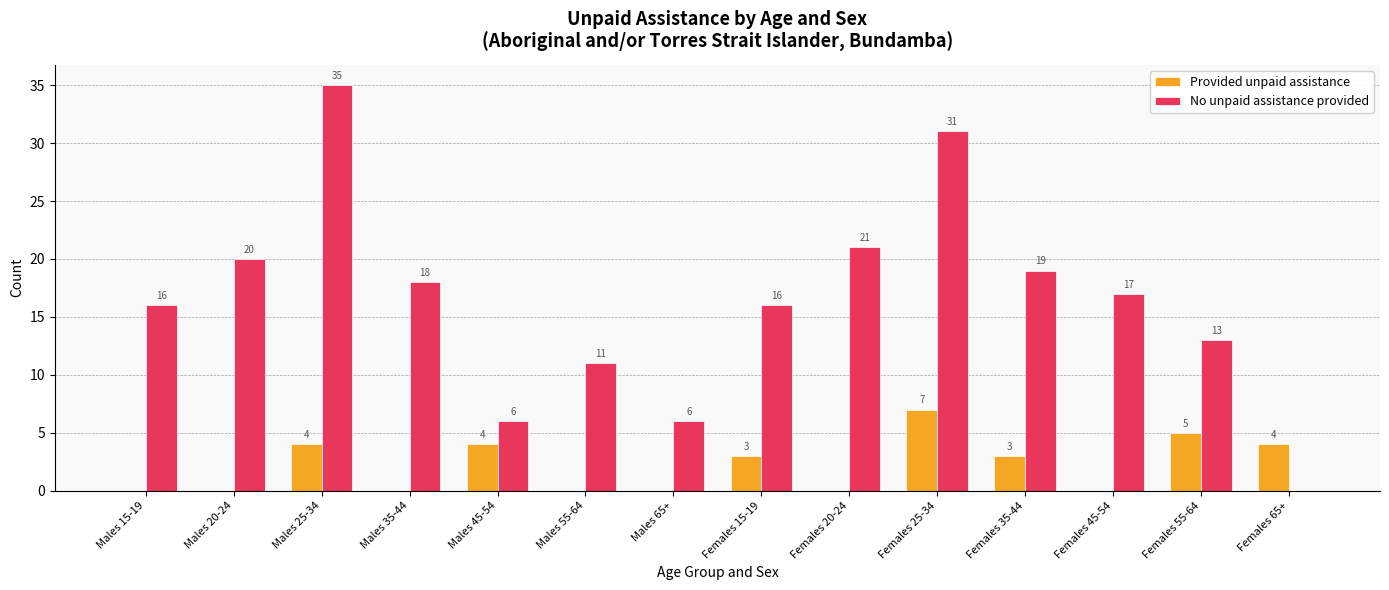

What are all the series names shown in the legend?

Provided unpaid assistance, No unpaid assistance provided